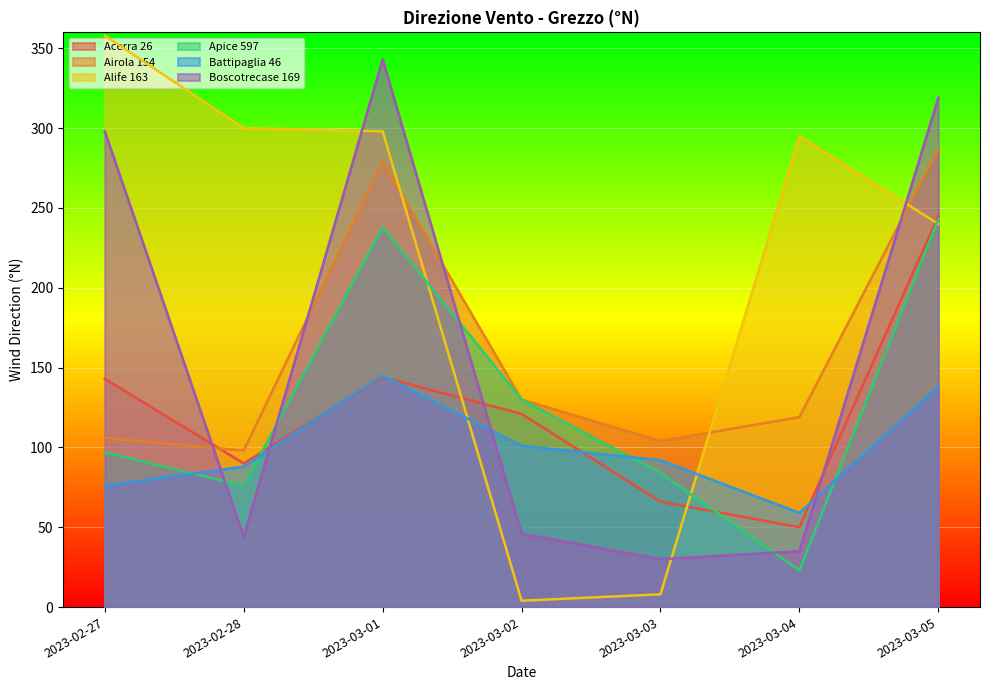

What is the difference between the Airola 154 values at 2023-03-03 and 2023-02-28?

6